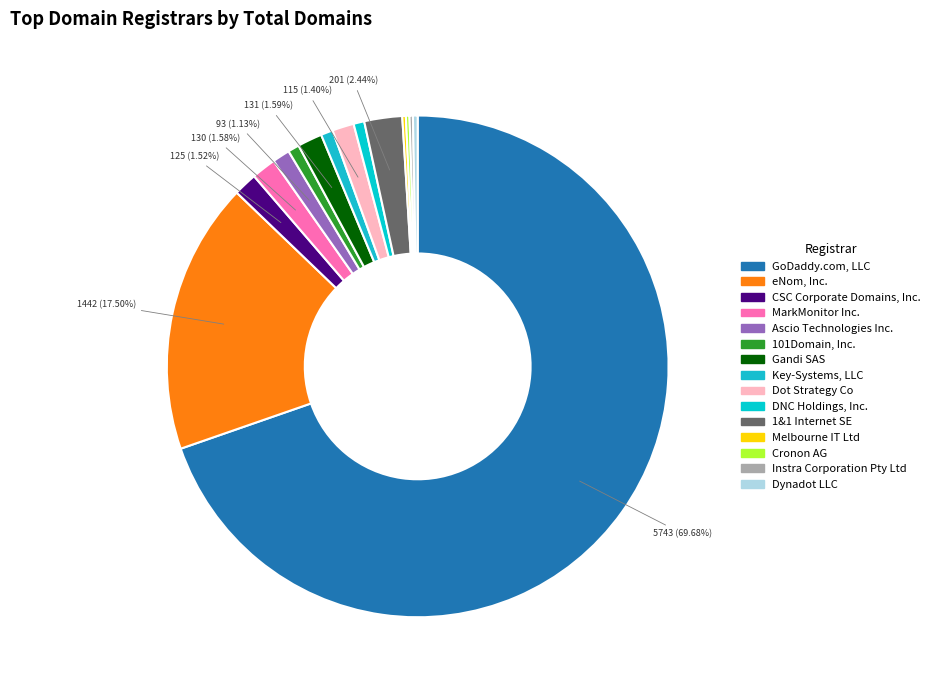

True or false: Instra Corporation Pty Ltd accounts for 7% of the total.

False